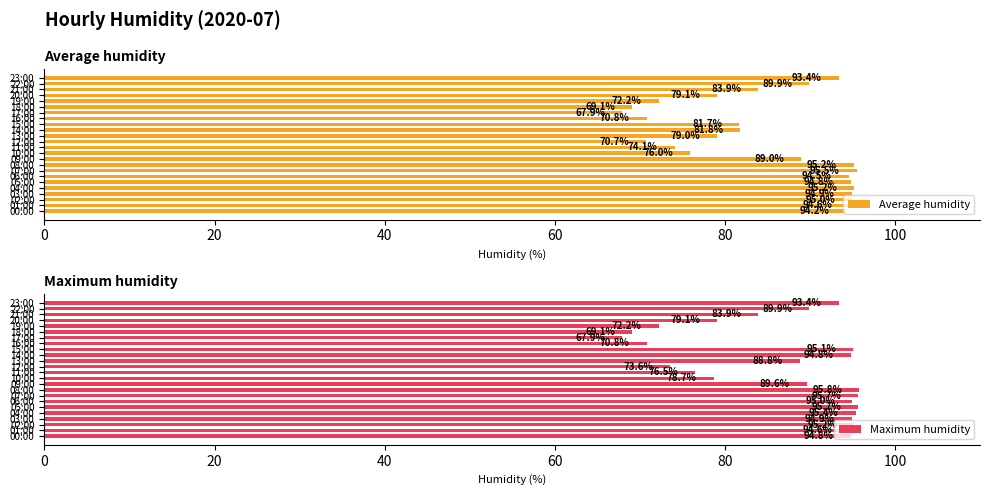

Which series has the largest range (max minus min)?

Maximum humidity